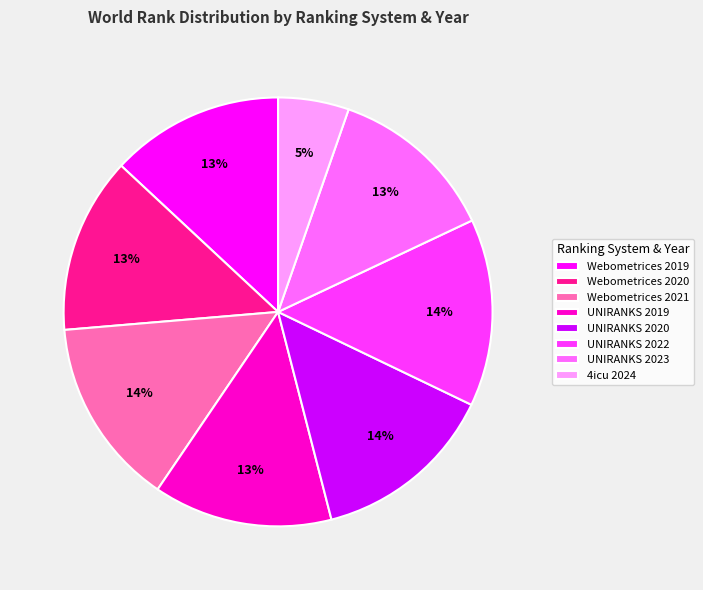

Approximately how many times larger is the value at 4icu 2024 compared to Webometrices 2019?

0.4